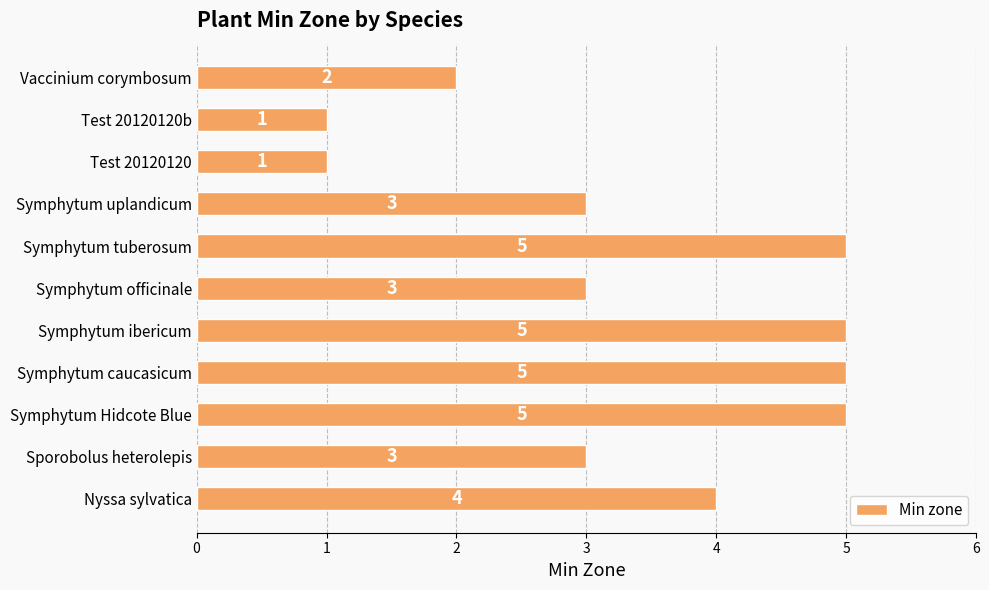

The chart shows a value of 1 at Test 20120120. True or false?

True